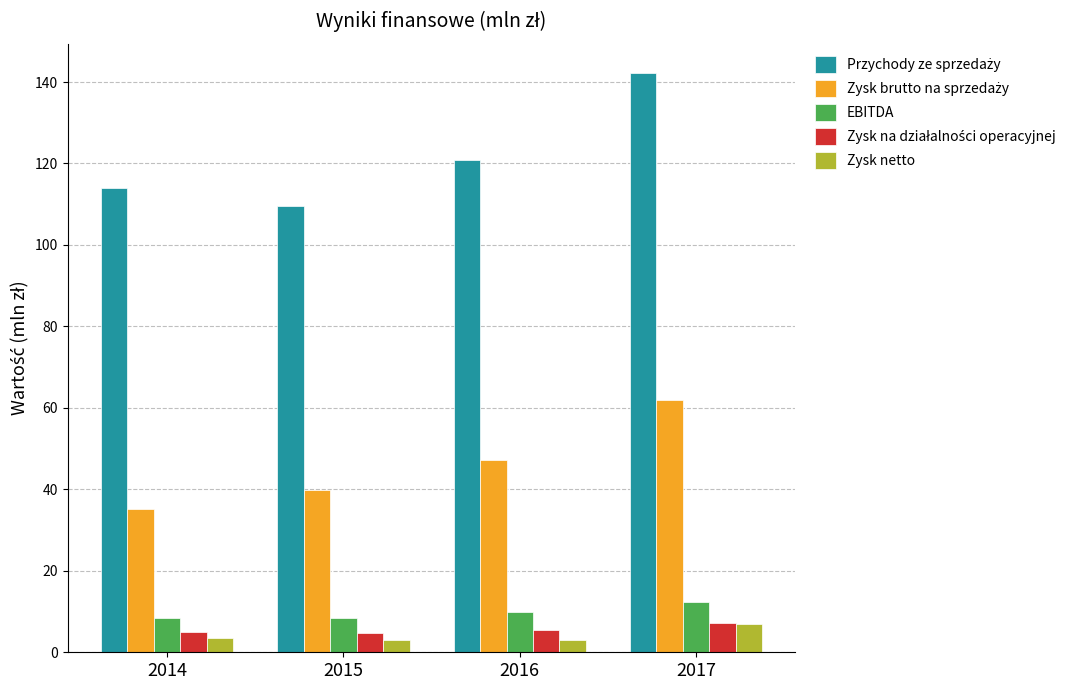

At how many categories does at least one series exceed 104?

4